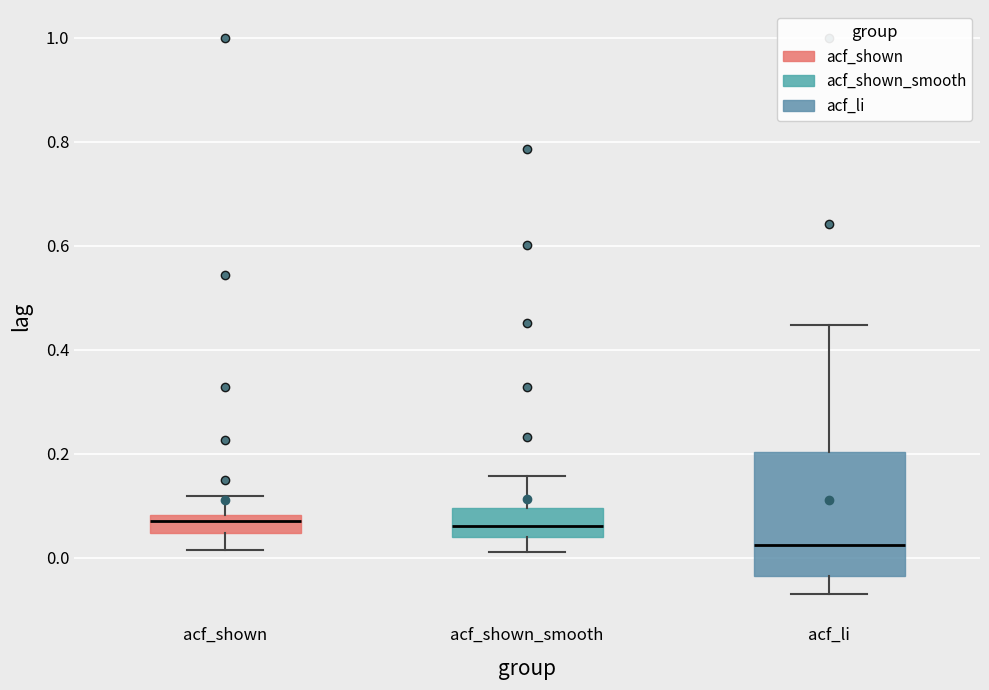

Which box is the tallest, from its lower edge to its upper edge?

acf_li